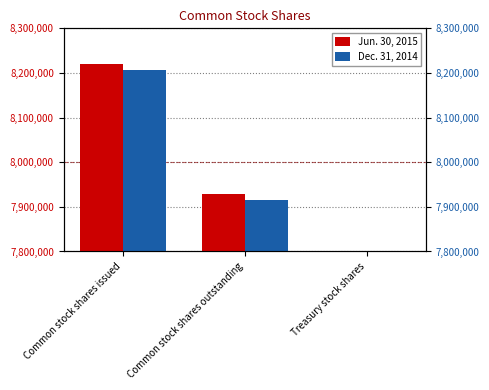

At which label is Dec. 31, 2014 closest to 4249030?

Common stock shares outstanding